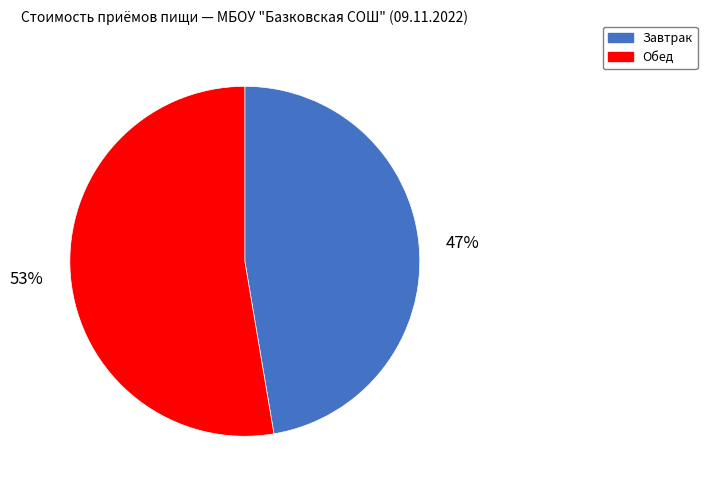

Does Обед represent more than half of the total?

Yes